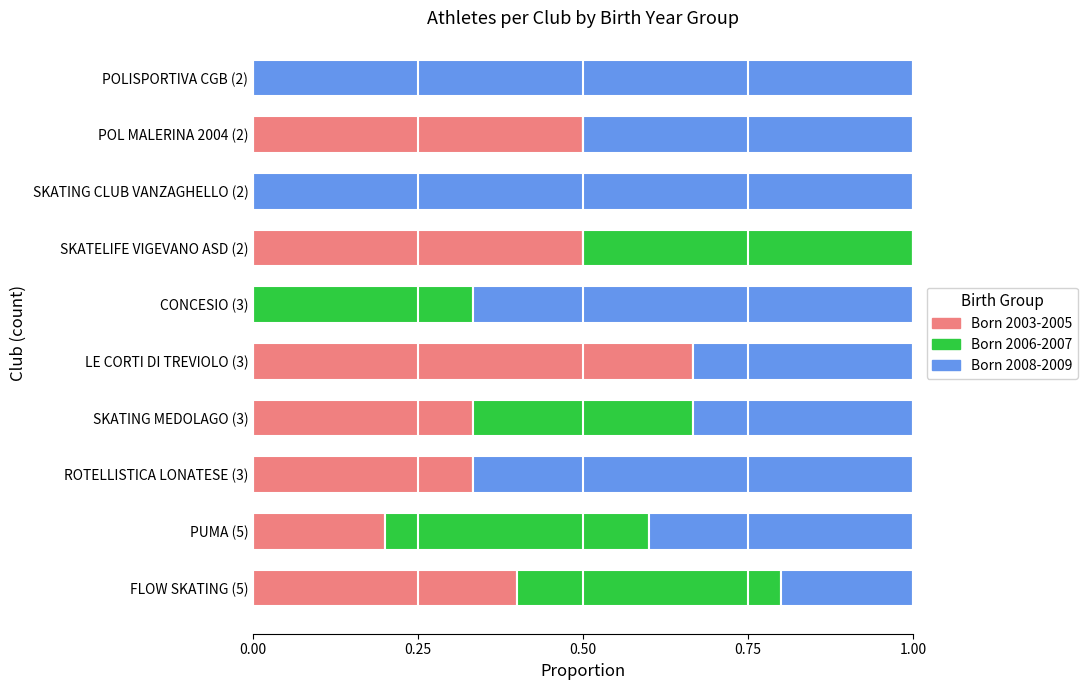

At which label does Born 2003-2005 reach its peak?

LE CORTI DI TREVIOLO (3)